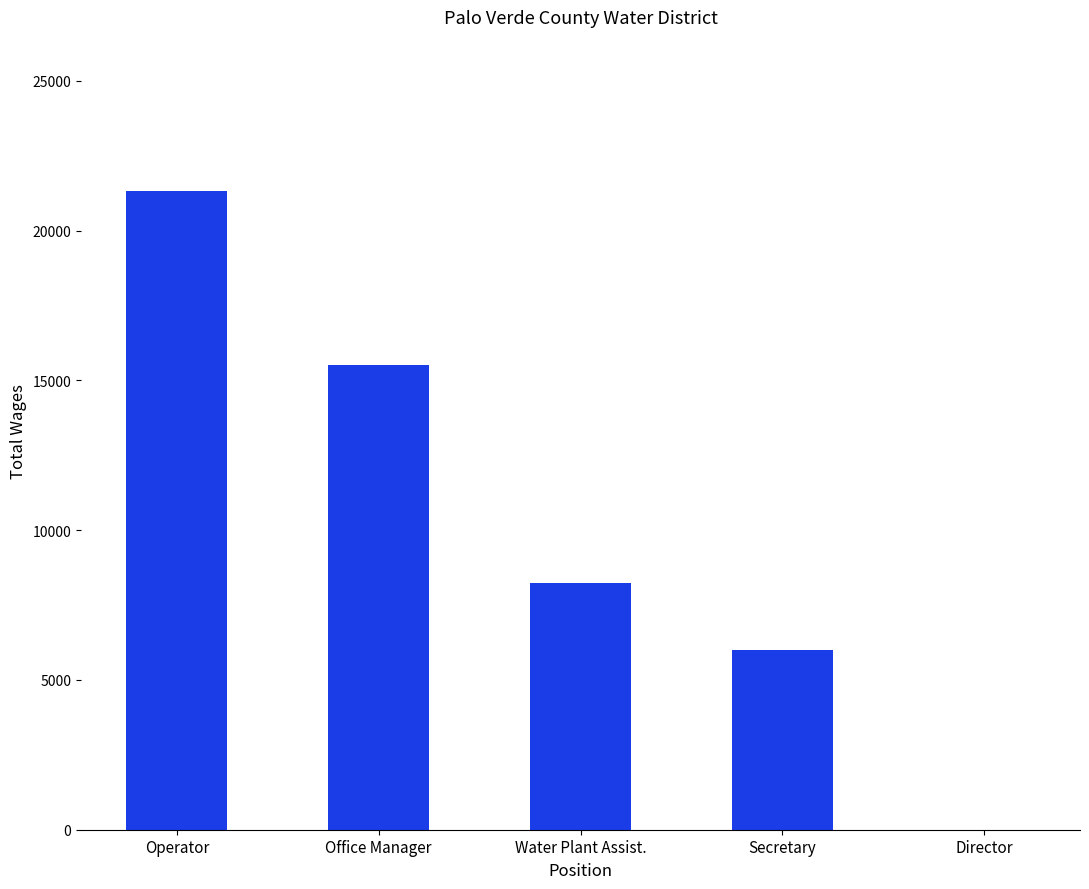

Where is the data nearest to the value 10659?

Water Plant Assist.